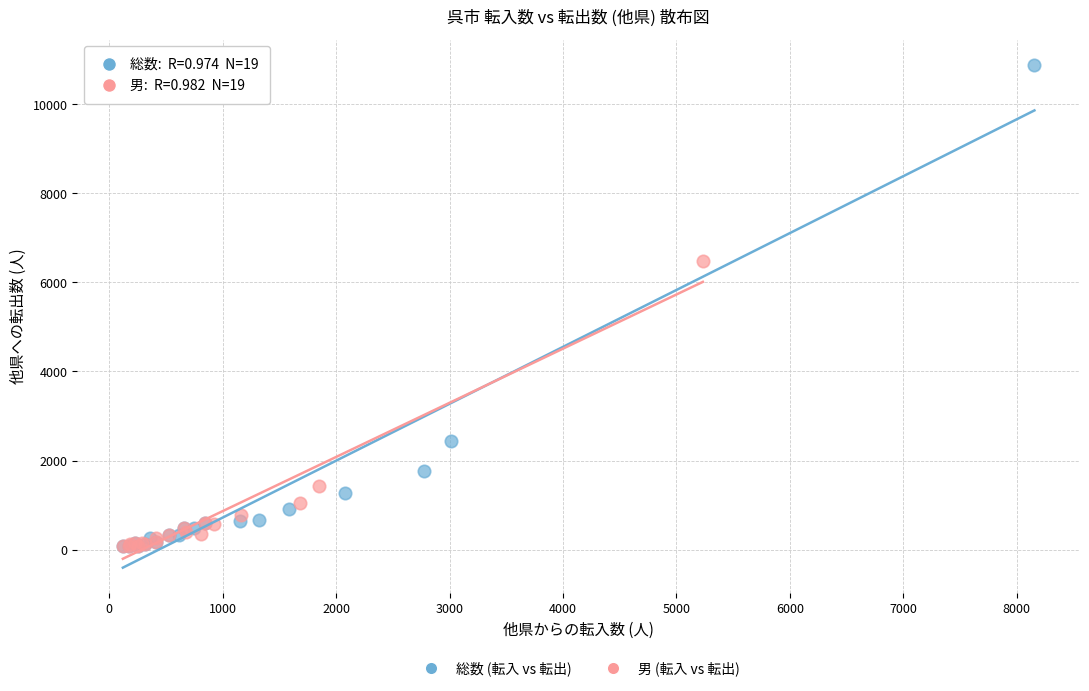

Which series contains the highest Y value?

総数 (転入 vs 転出)